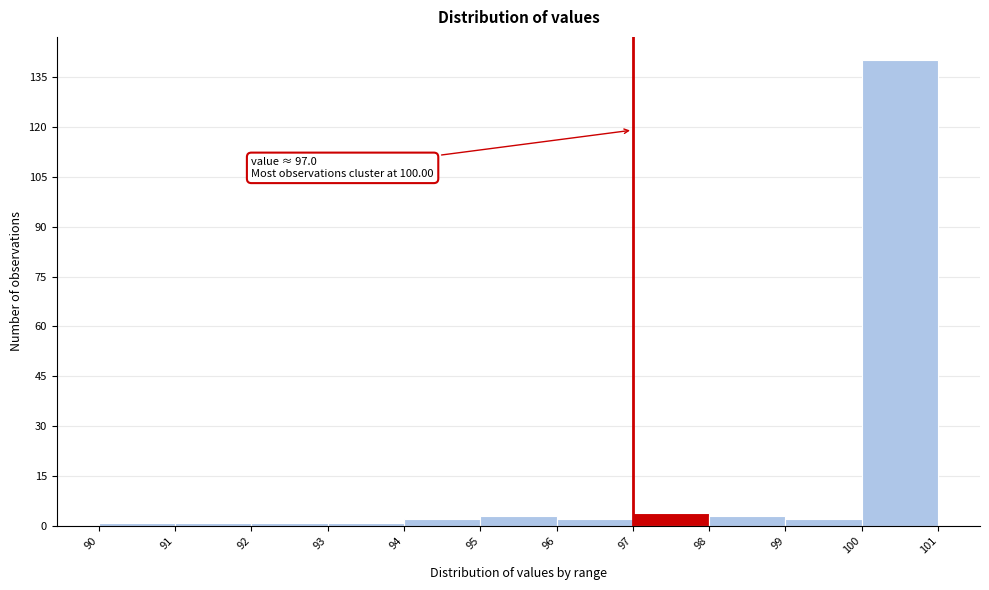

Over which range of the x-axis is the bar tallest?

100 to 101